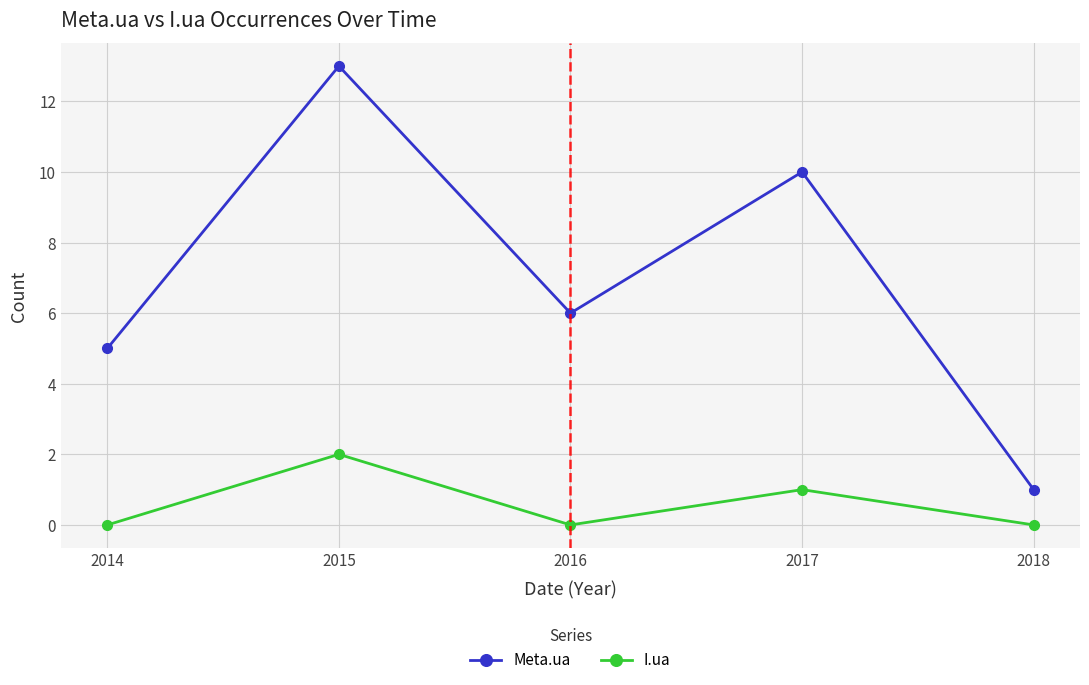

How many series are shown in this chart?

2